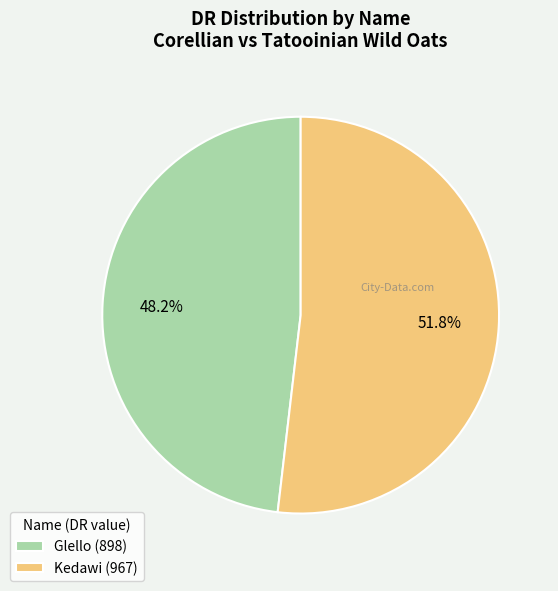

Count the number of slices in the pie.

2